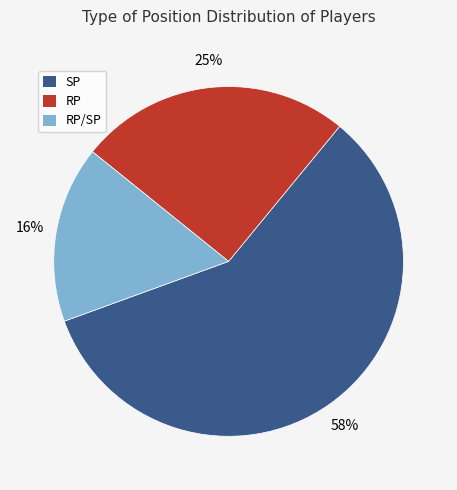

To the nearest percent, what is the average slice percentage?

33%